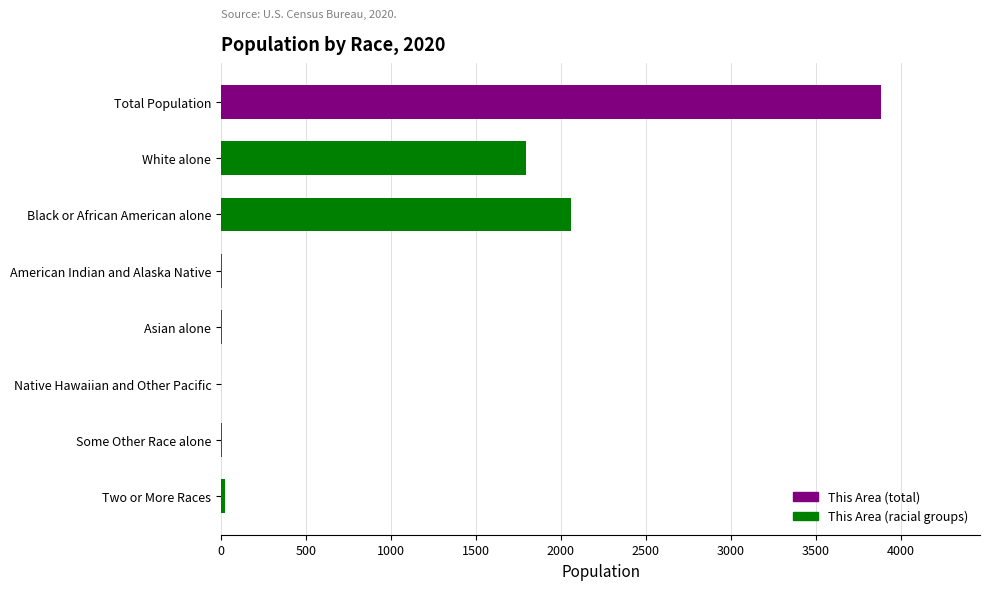

The value at Native Hawaiian and Other Pacific is 0. True or false?

True